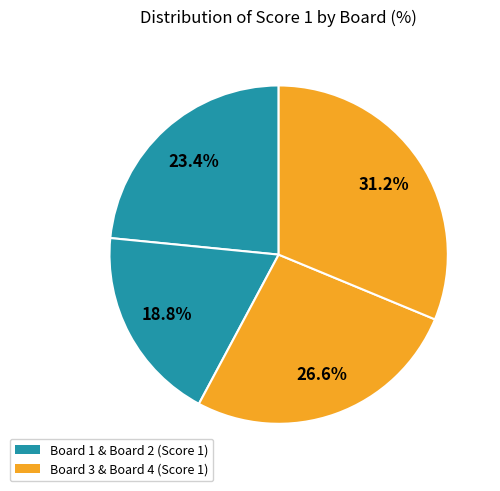

How many slices are in this pie chart?

4